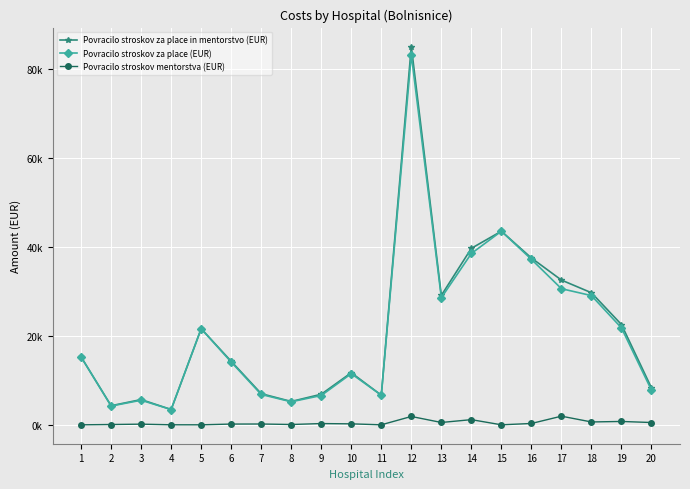

Is this an area chart (filled region under the line)?

No